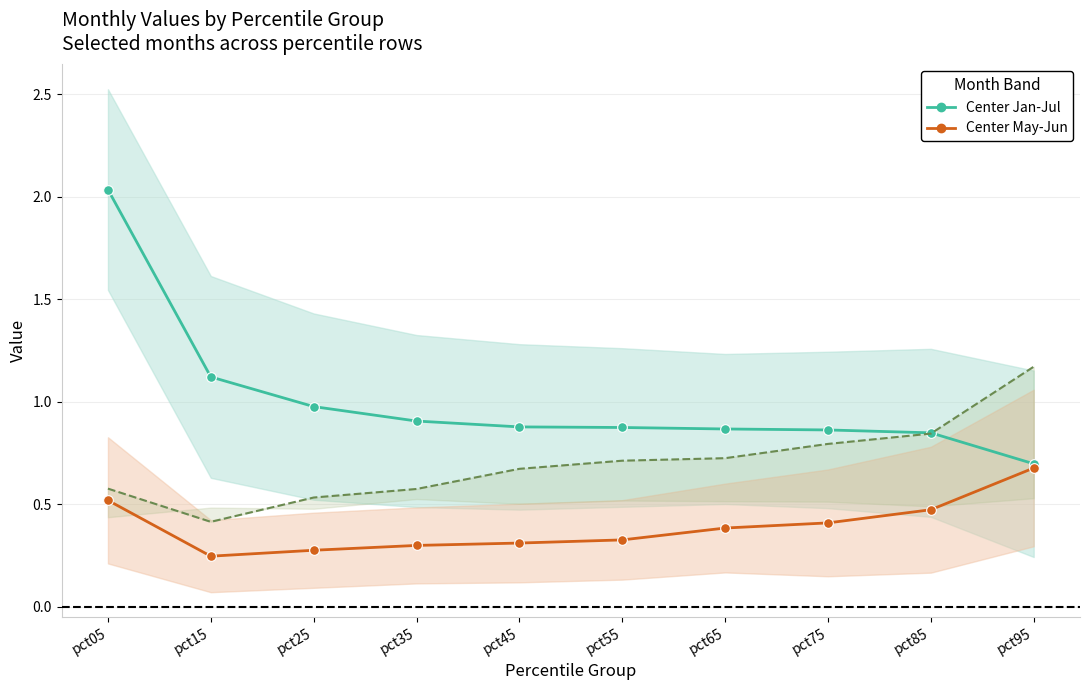

Count the Mar values in the range 0 to 1.

9